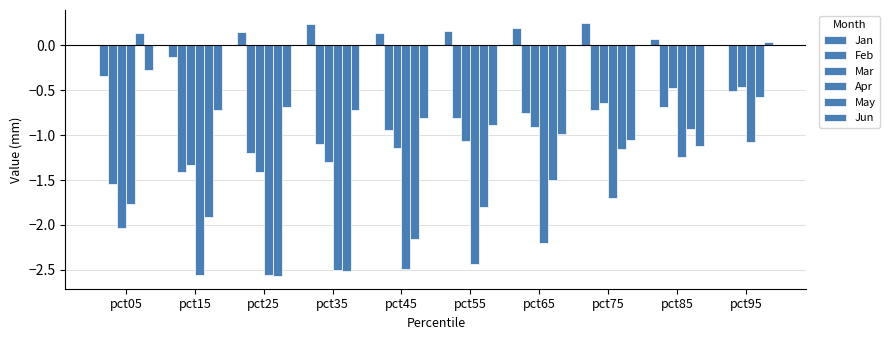

At which label is Jun closest to 0?

pct95